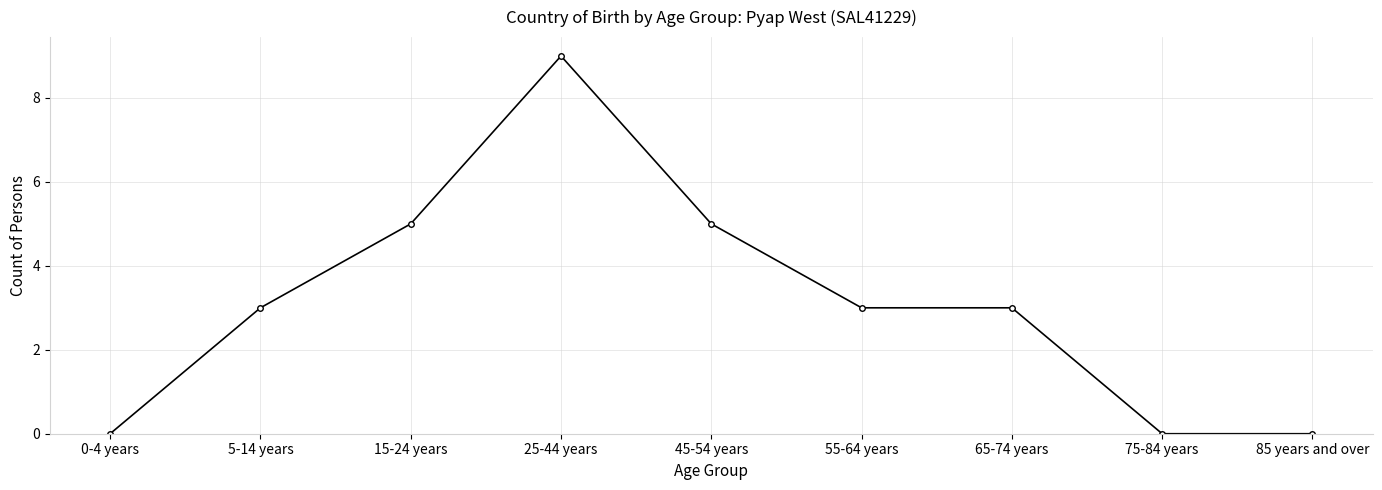

Count the number of data series in this chart.

1